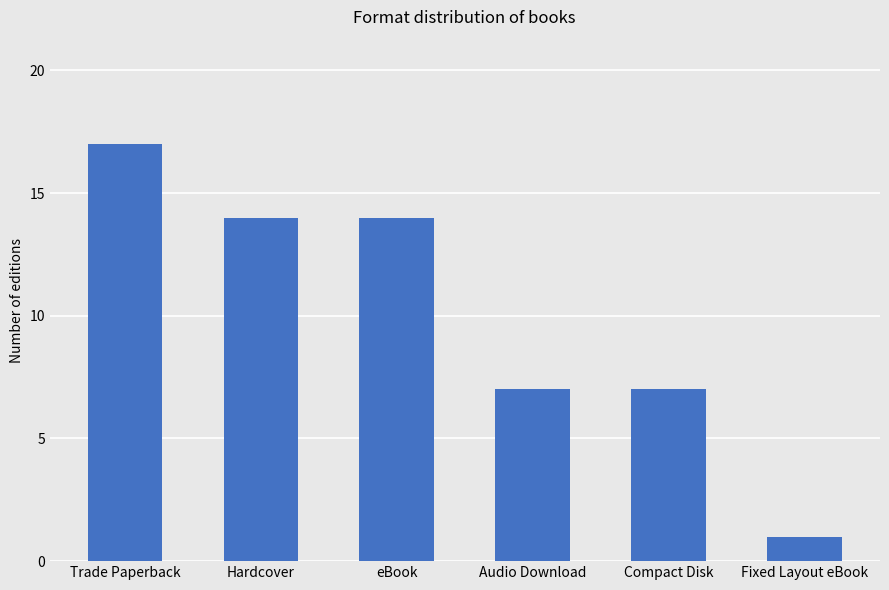

At which category does the chart reach its peak across all series?

Trade Paperback